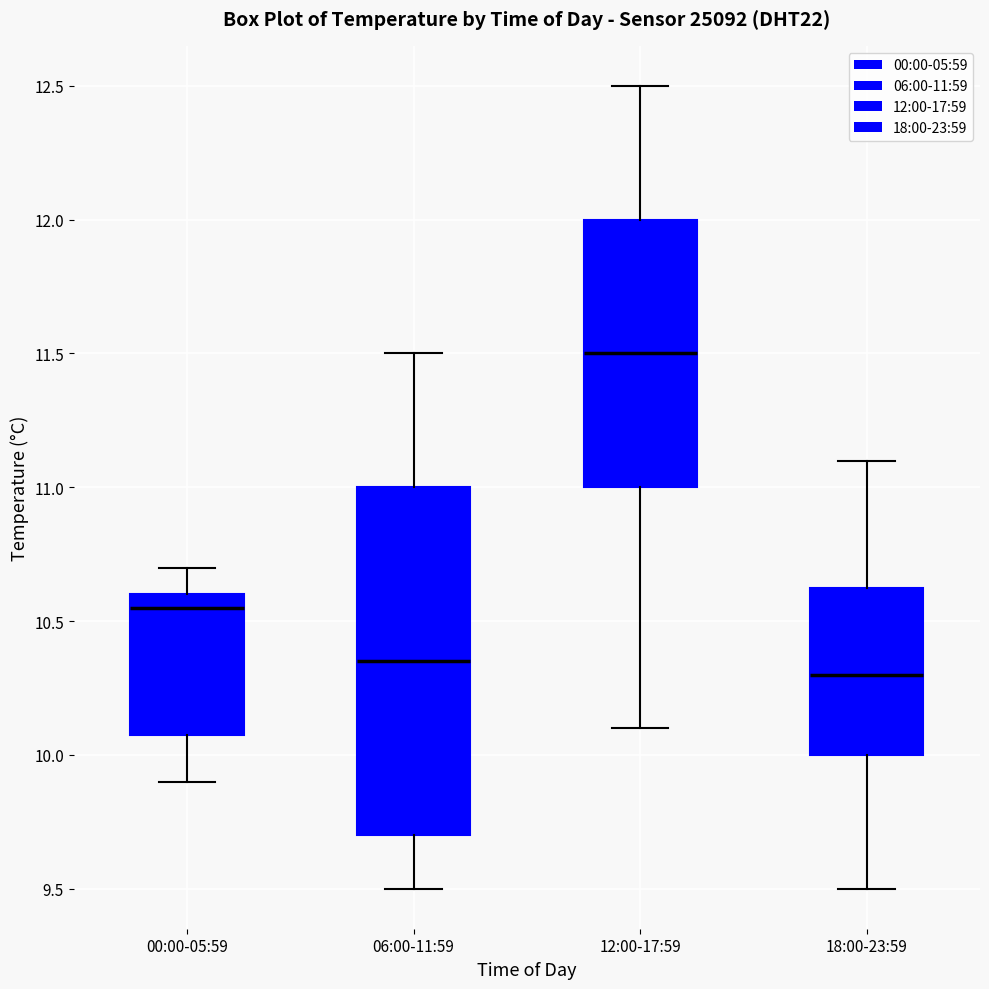

Reading left to right, read every box against the y-axis: the position of its median line, the range the box covers, and the ends of its whiskers. The values are not printed on the chart, so give them approximately, as read against the axis.

00:00-05:59: median 10.55, box 10.10 to 10.60, whiskers 9.90 to 10.70
06:00-11:59: median 10.35, box 9.70 to 11.00, whiskers 9.50 to 11.50
12:00-17:59: median 11.50, box 11.00 to 12.00, whiskers 10.10 to 12.50
18:00-23:59: median 10.30, box 10.00 to 10.65, whiskers 9.50 to 11.10